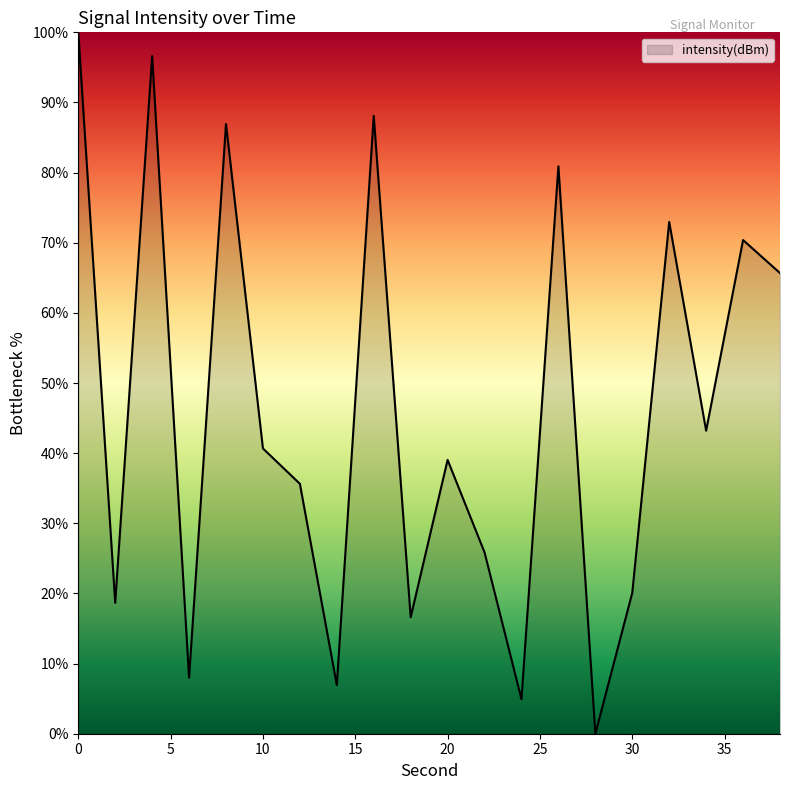

What is the difference between the maximum and minimum values?

100.0